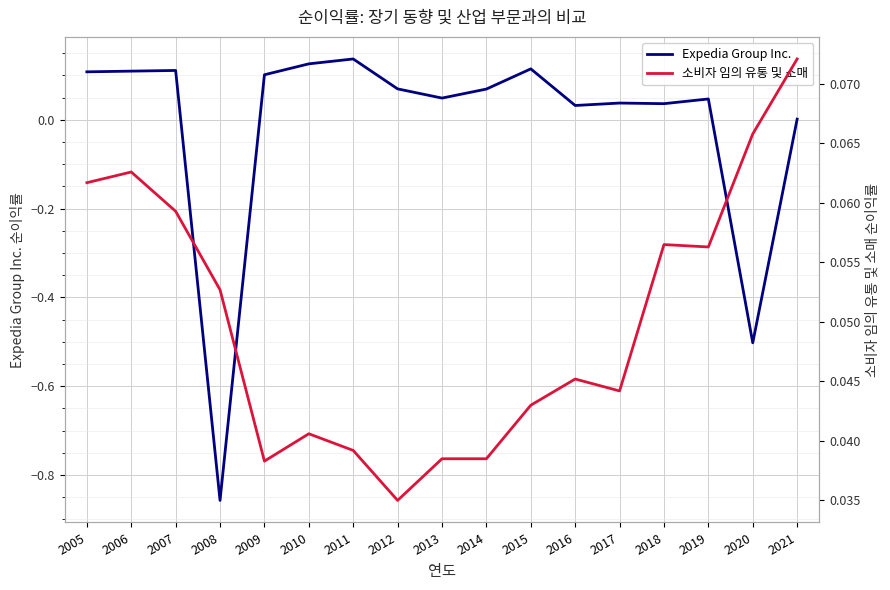

Between 2019 and 2011, which is larger?

2011